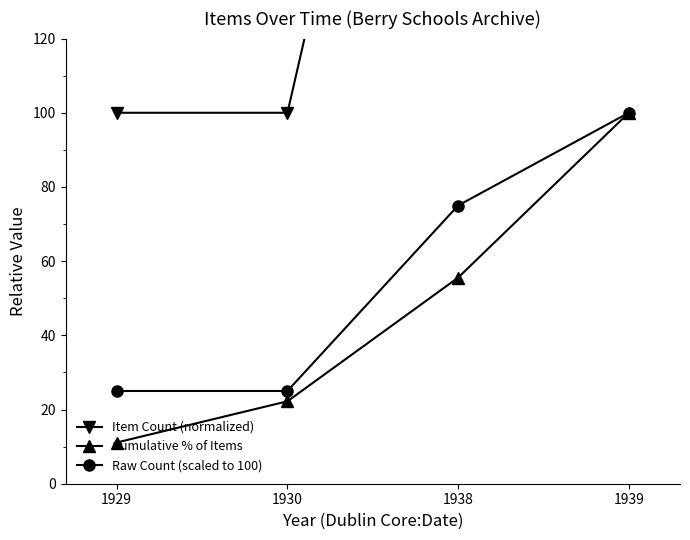

Which category has the lowest value in the Item Count (normalized) series?

1929